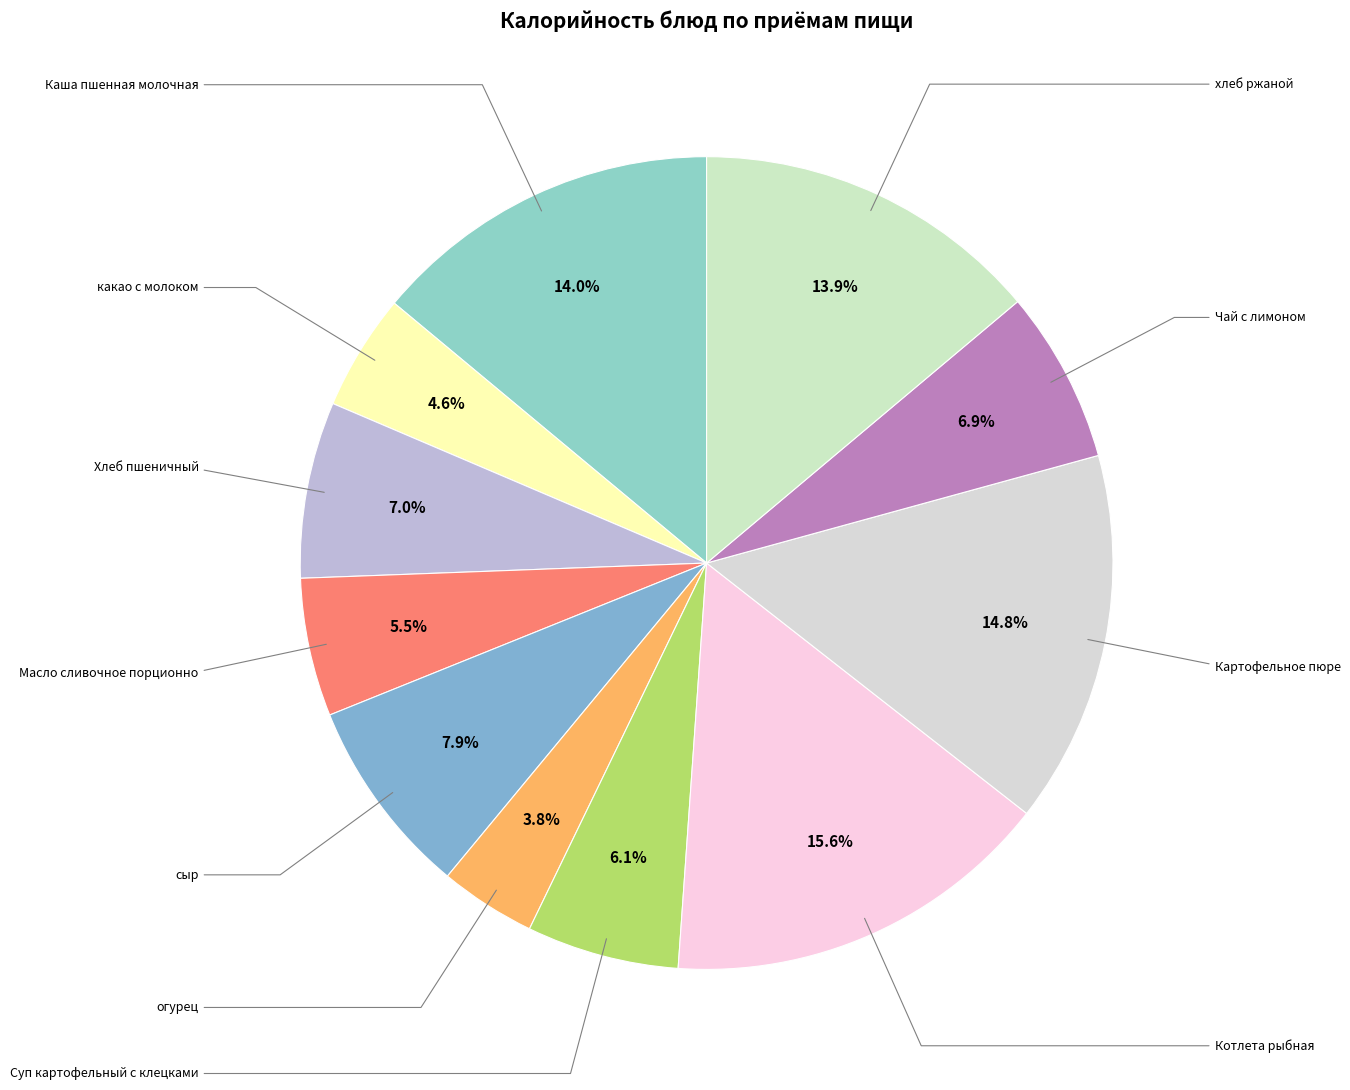

Count the number of slices in the pie.

11